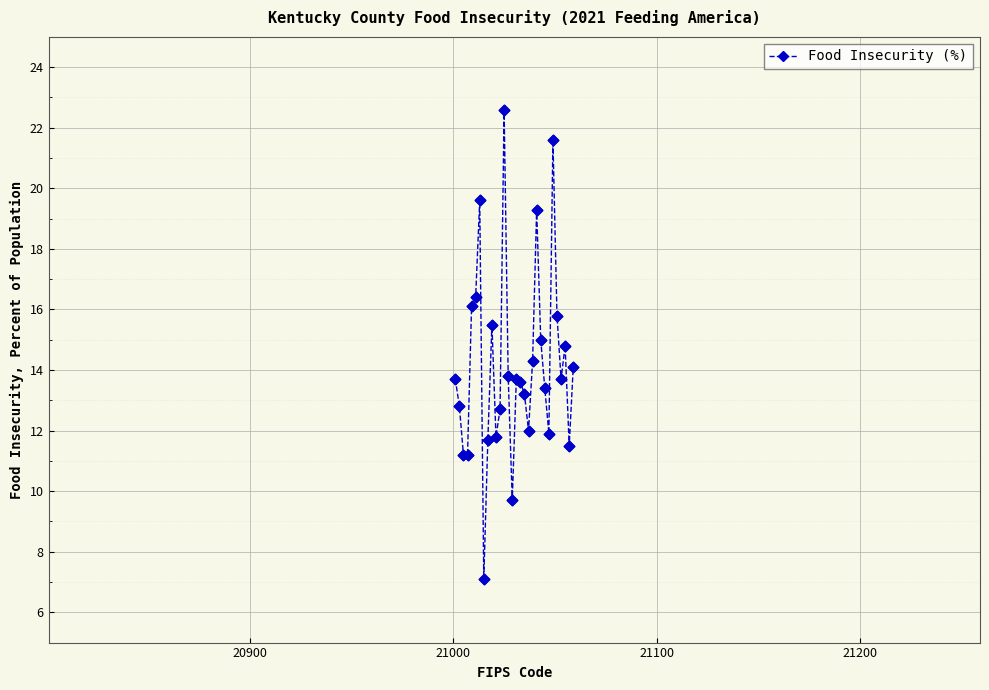

What is the minimum value shown in the chart?

7.1